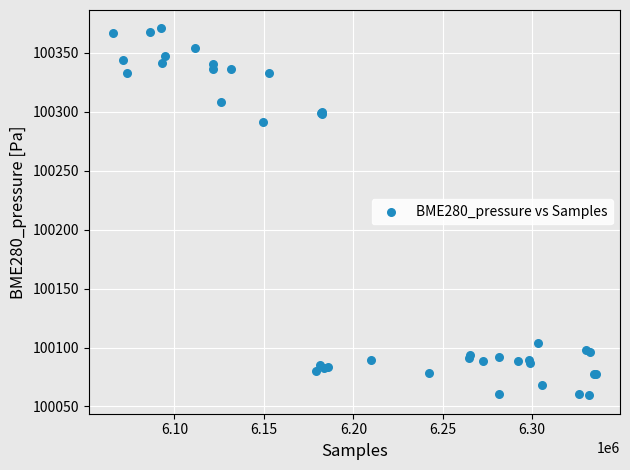

What Y value in the scatter plot is closest to 100215?

100291.1